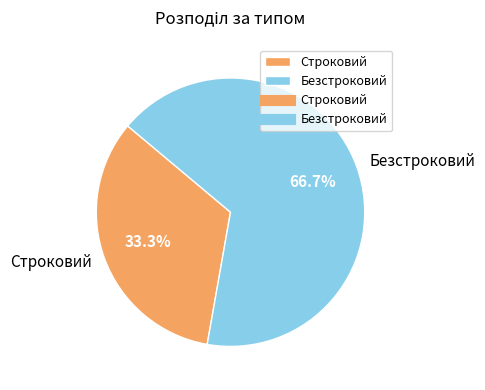

Do Строковий and Безстроковий together represent more than half of the pie?

Yes